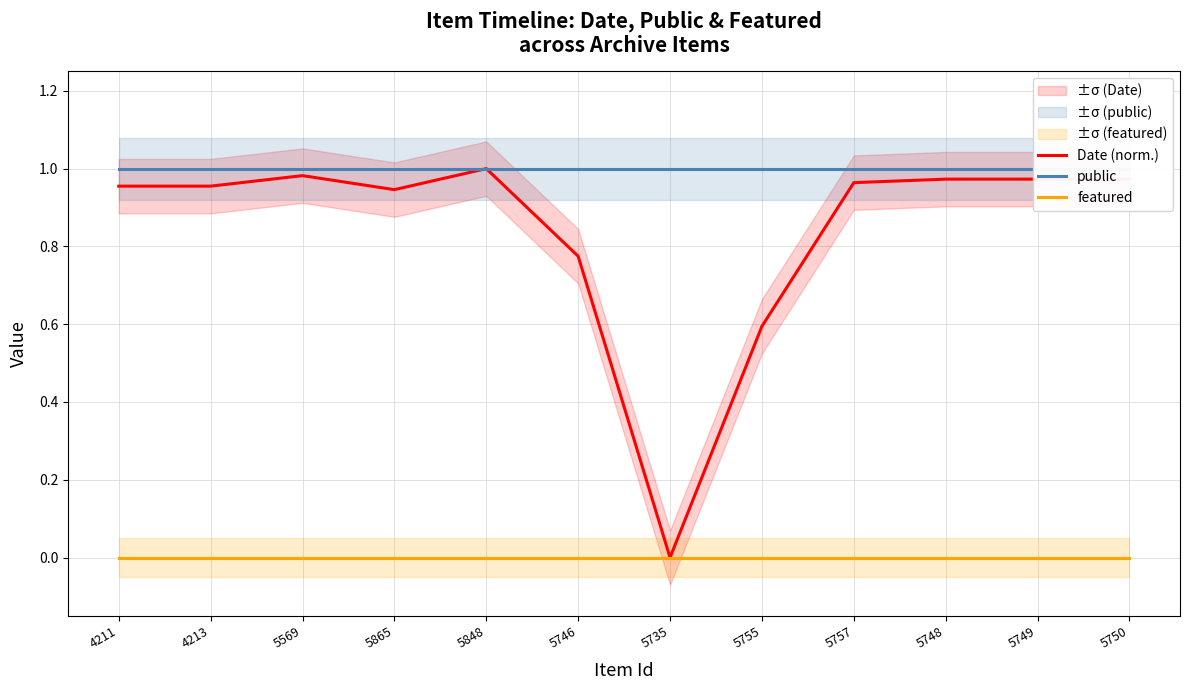

Between 4213 and 5848, which series saw the biggest shift?

Date (norm.)